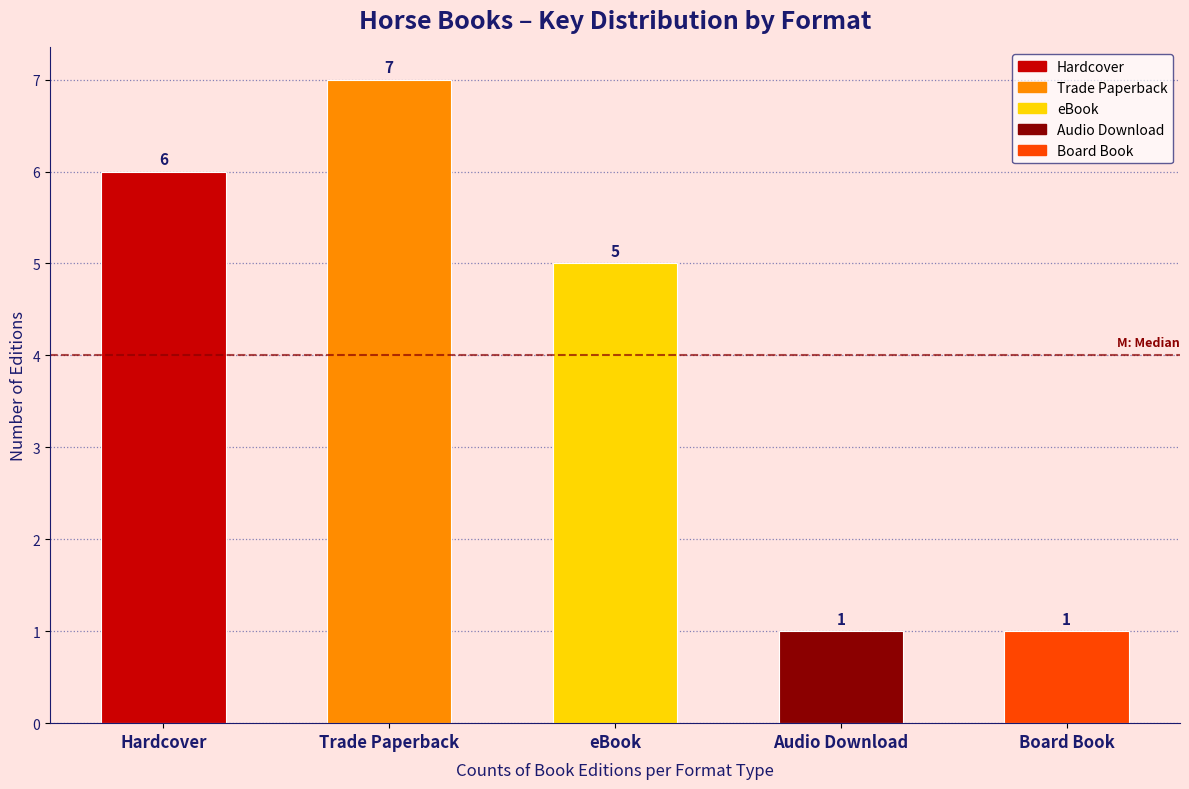

Reading left to right, transcribe all the data shown in this chart.

Hardcover=6	Trade Paperback=7	eBook=5	Audio Download=1	Board Book=1